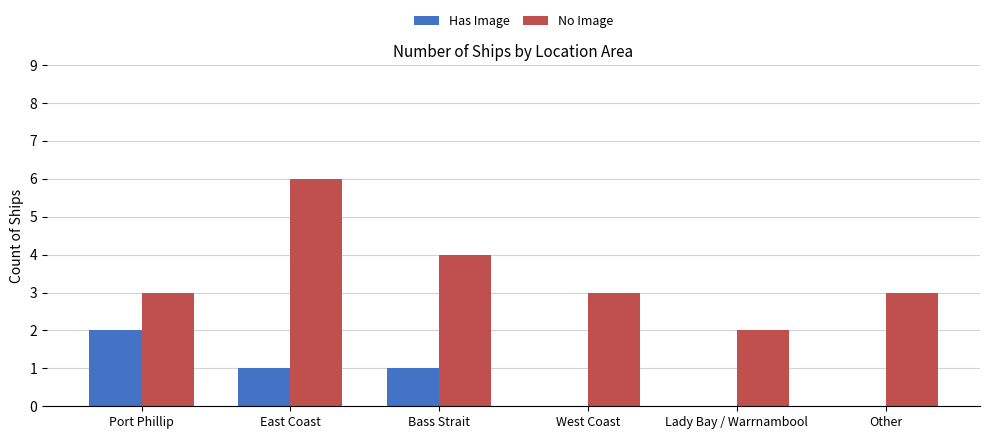

How many distinct data groups are displayed?

2